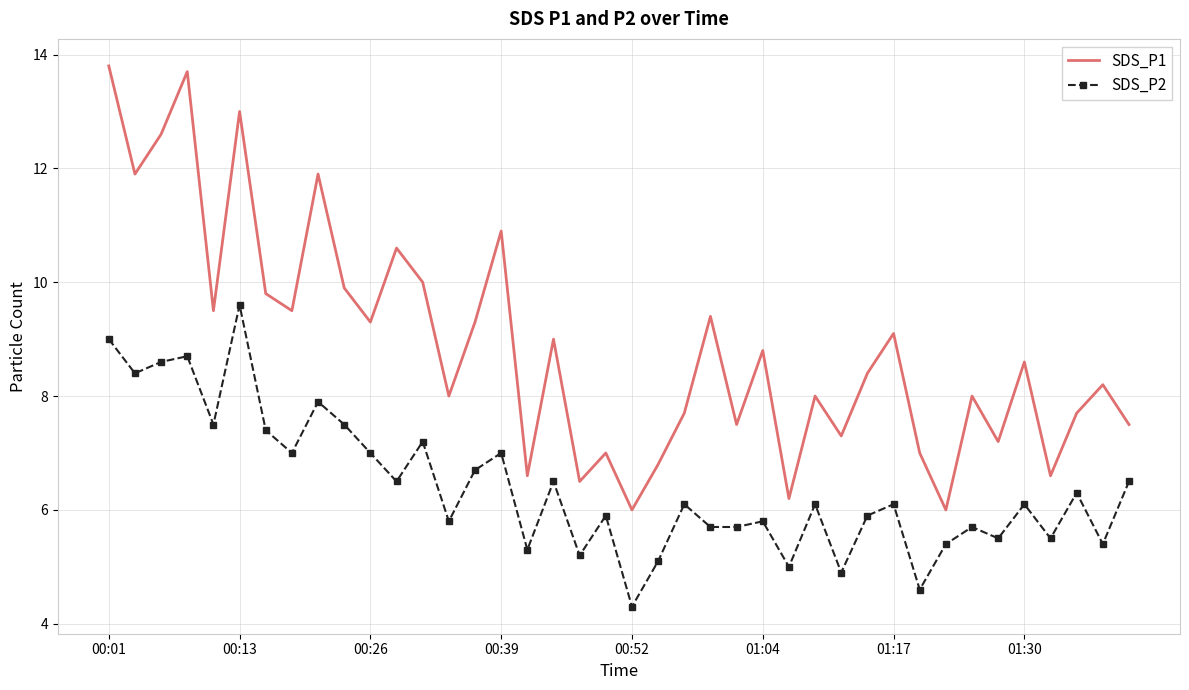

Which series has the largest total across all categories?

SDS_P1